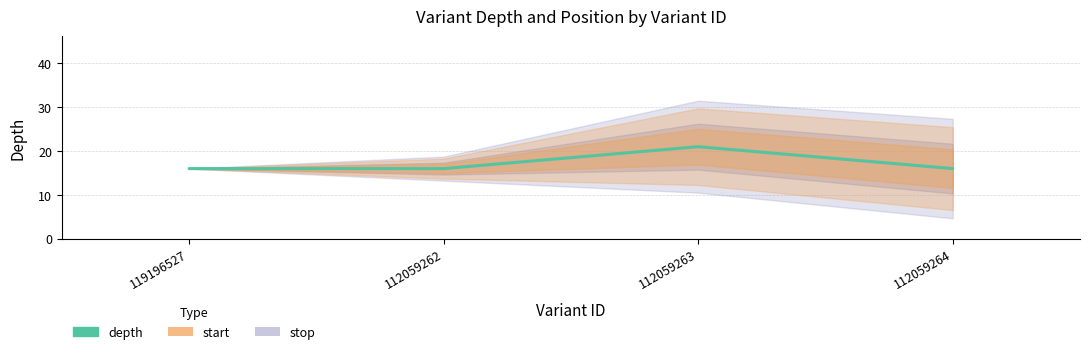

What is the ratio of the value at 112059264 to the value at 112059262?

1.0